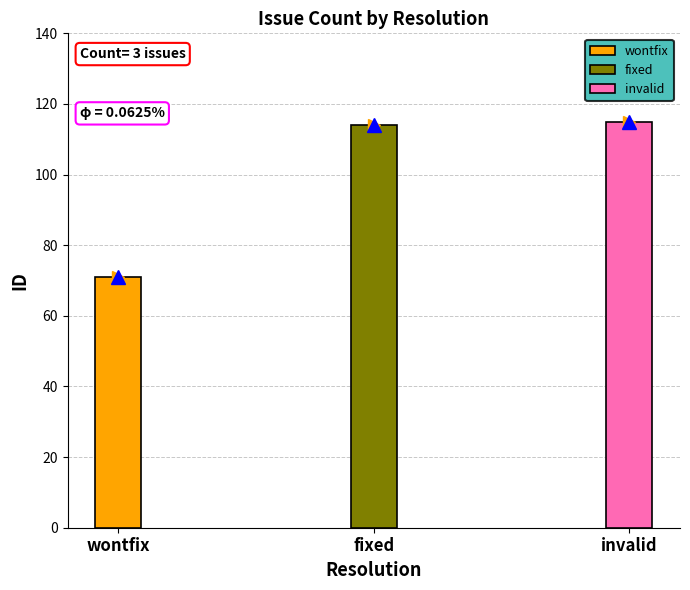

What is the change in value from wontfix to fixed?

+43